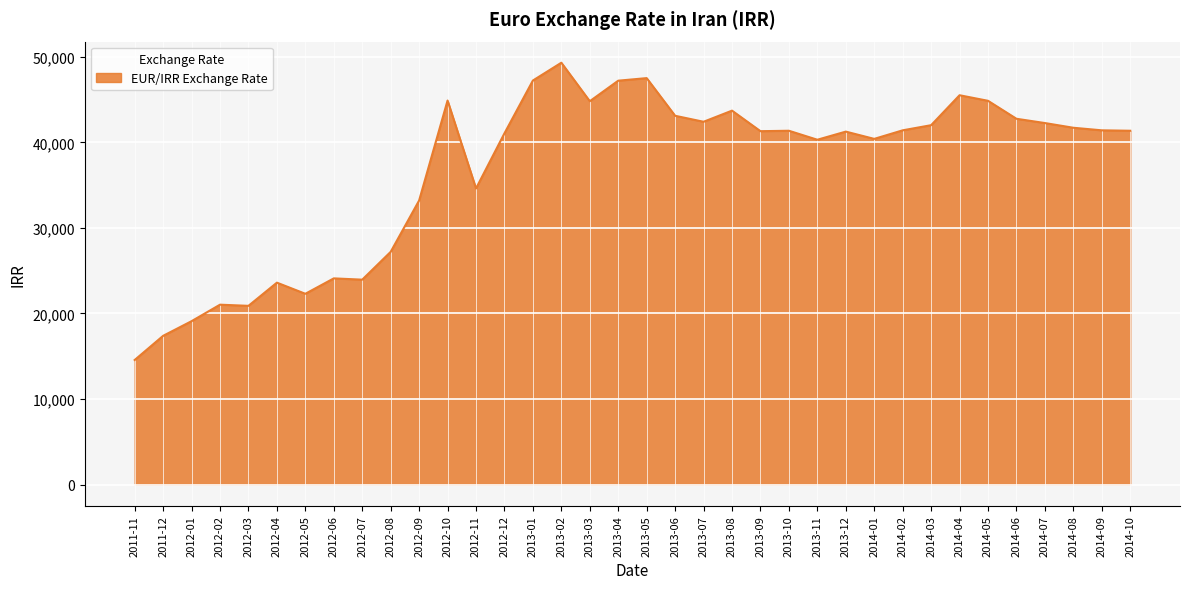

At which label is the value closest to 31932?

2012-09